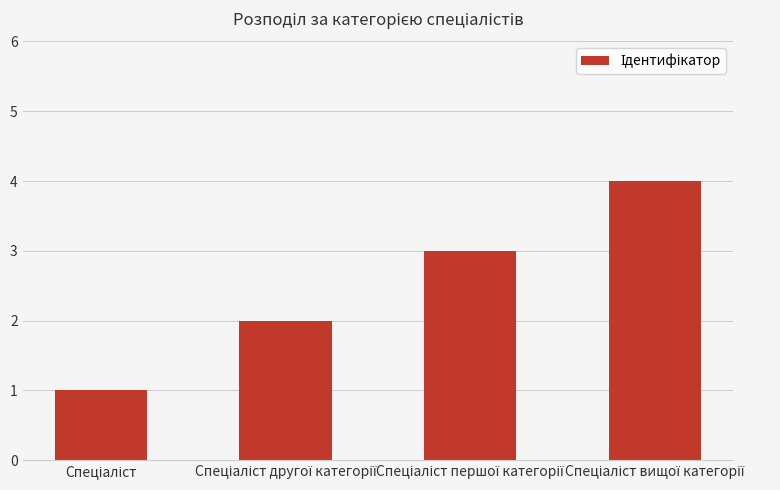

What is the maximum value shown in the chart?

4